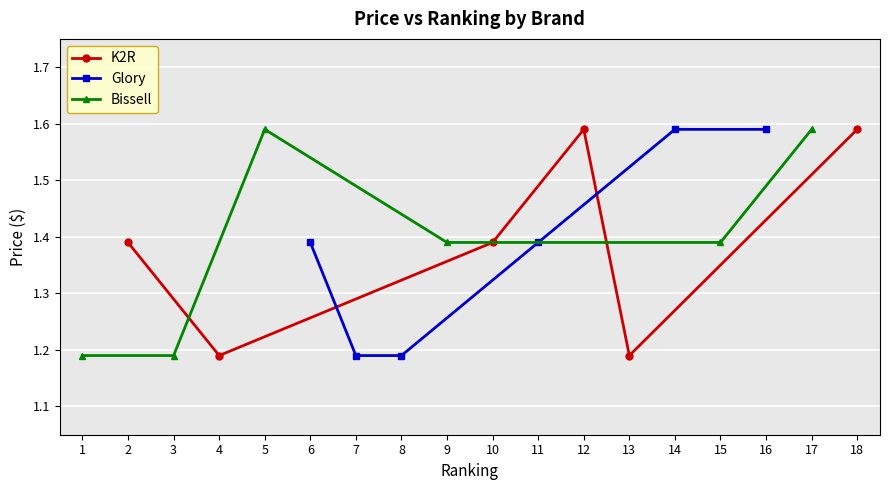

True or false: Glory and K2R intersect in this chart.

True